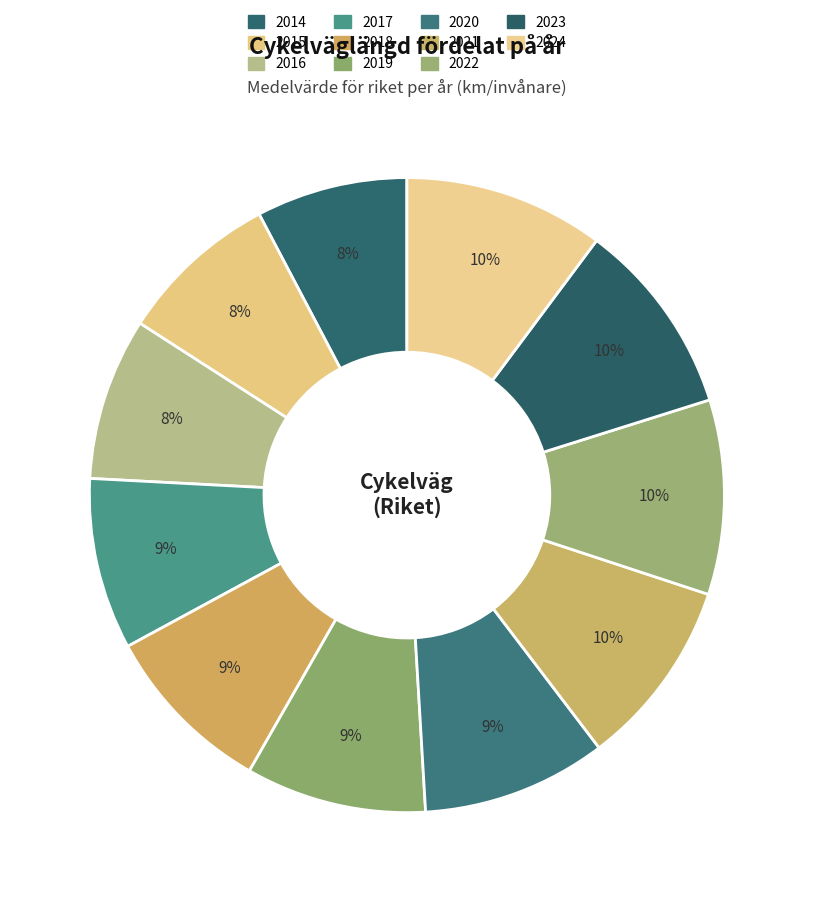

Is it true that 2016 is 1% of the pie?

False